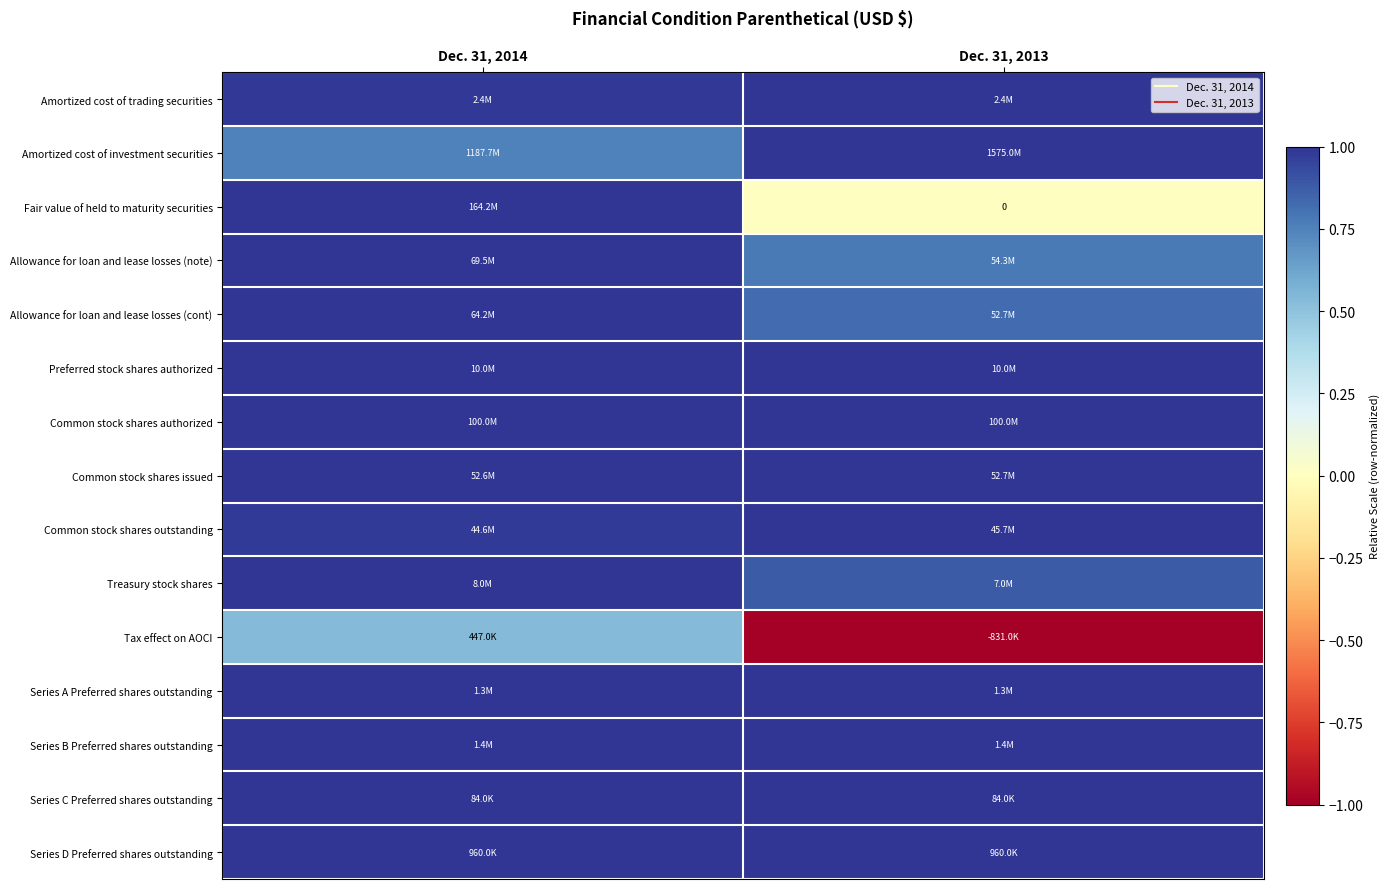

At which label does Amortized cost of investment securities reach its peak?

Dec. 31, 2013